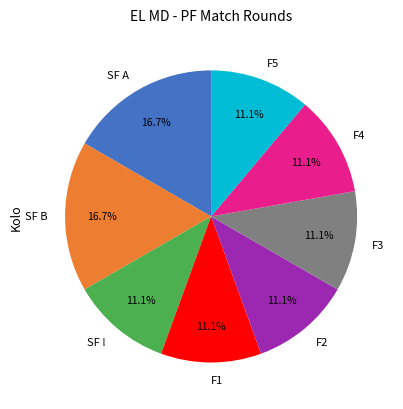

Is the sum of F5 and F4 greater than half?

No